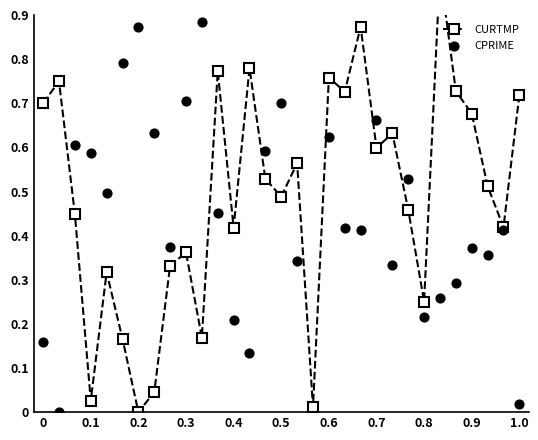

At how many categories does at least one series exceed 0?

31